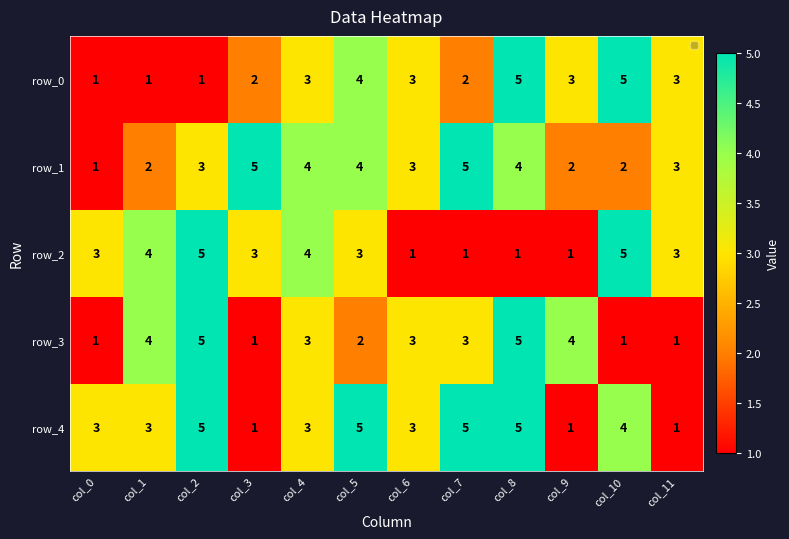

Is the value of row_3 at col_0 greater than the value of row_1 at col_2?

No